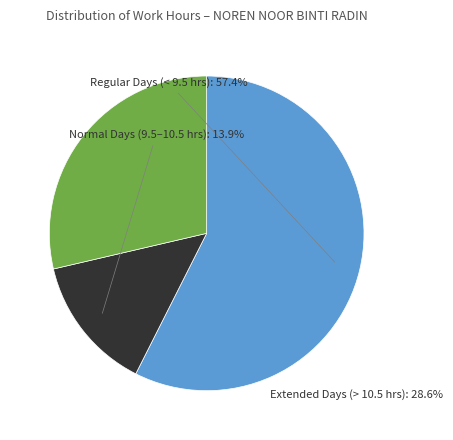

Does any single category account for the majority?

Yes